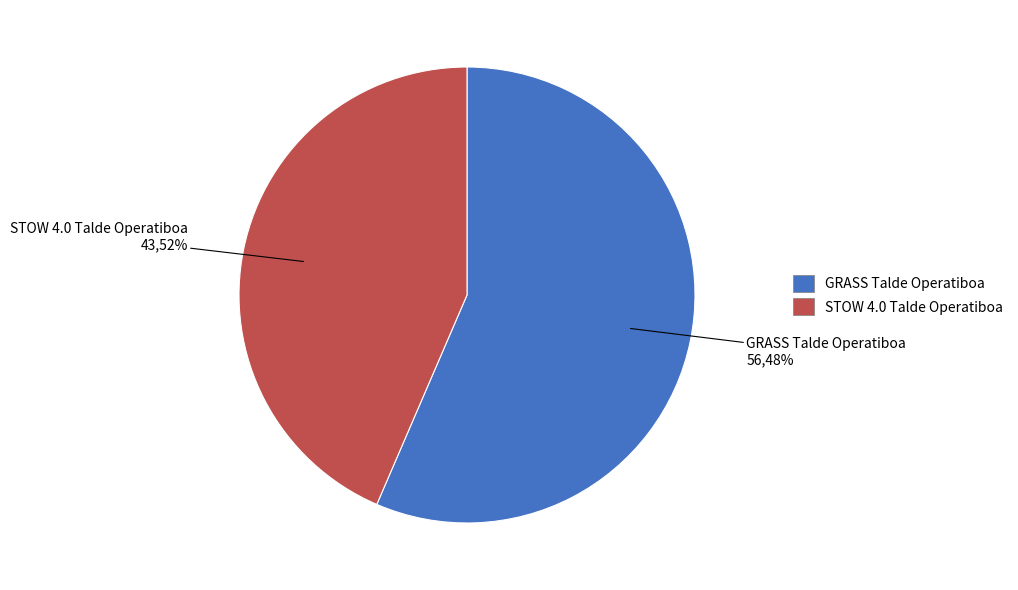

True or false: STOW 4.0 Talde Operatiboa accounts for 56% of the total.

False